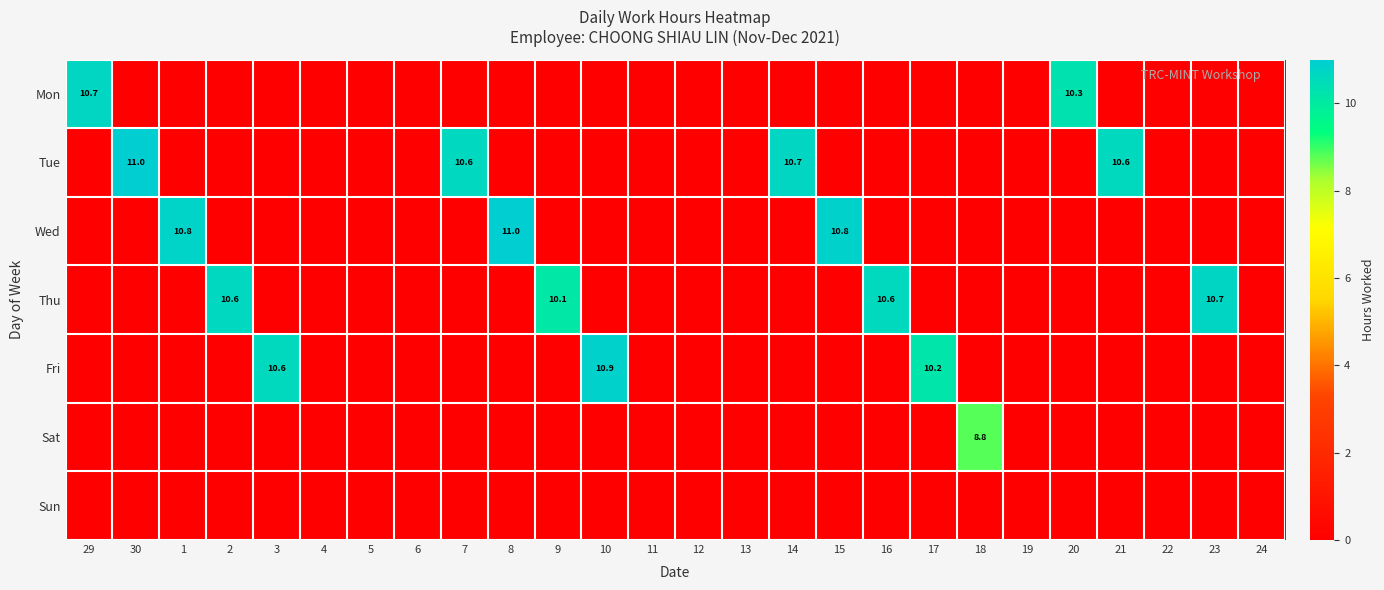

Is the value of Mon at 1 greater than the value of Tue at 9?

No